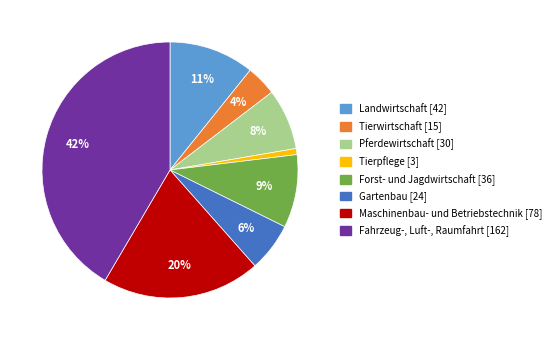

Which slice is the smallest?

Tierpflege